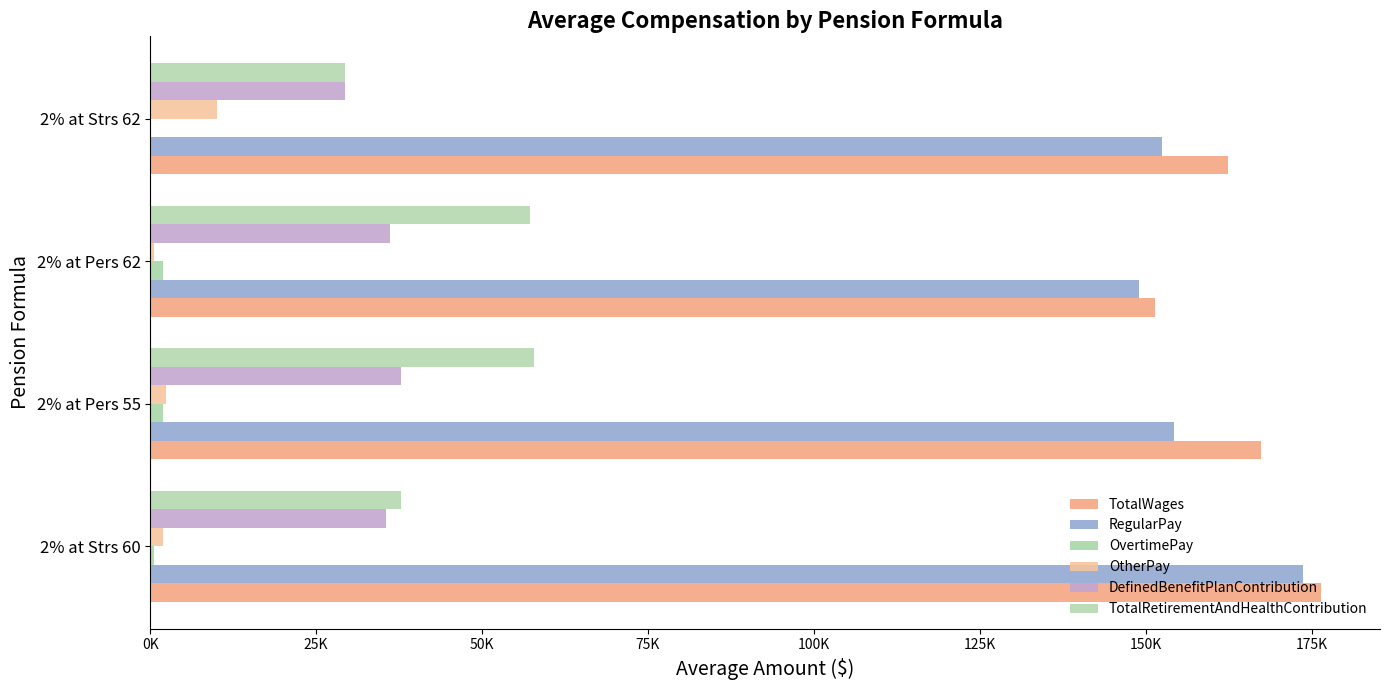

How many data points in RegularPay are above 154191?

2